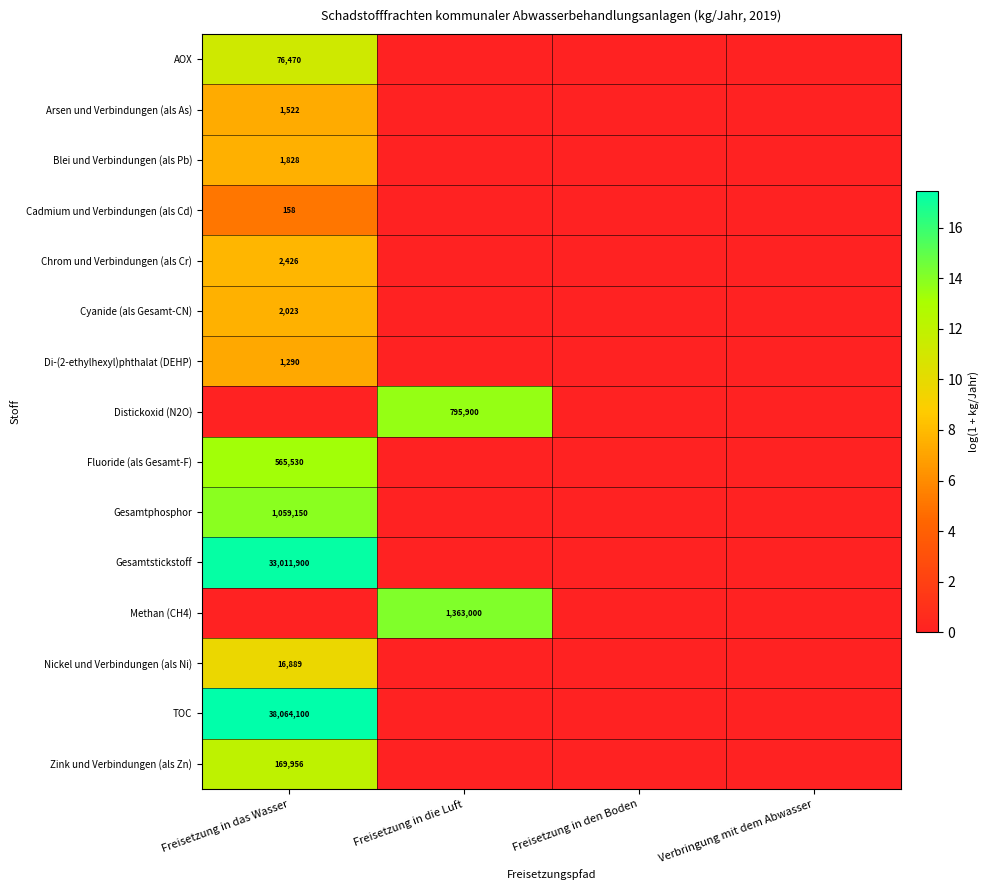

At which label does Fluoride (als Gesamt-F) reach its peak?

Freisetzung in das Wasser